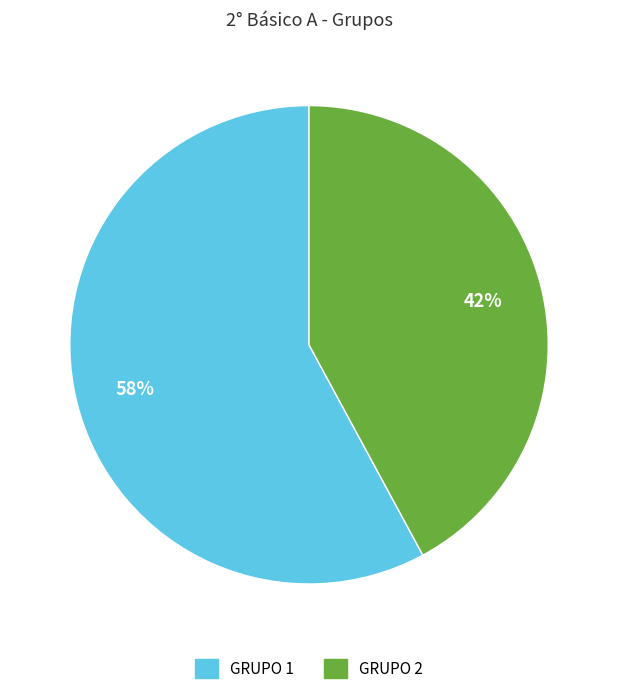

Which slice is the smallest?

GRUPO 2